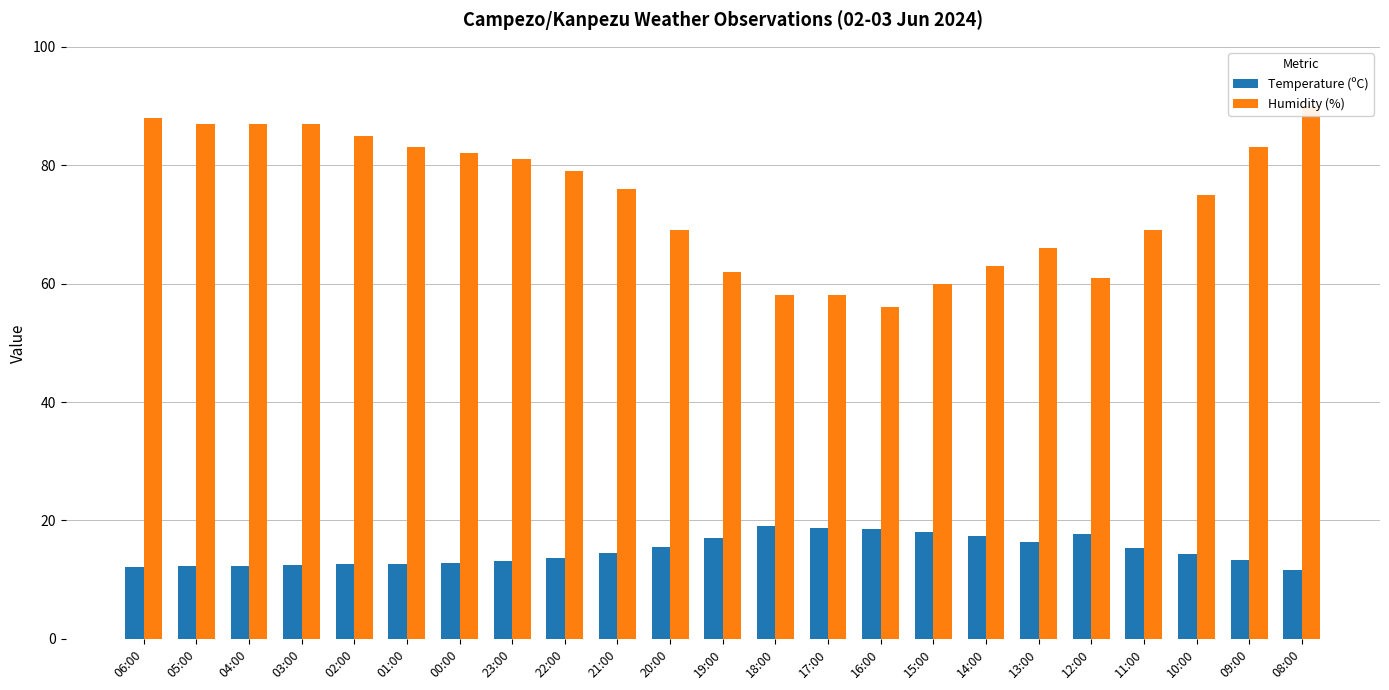

Reading left to right, what are all the values shown in this chart?

Temperature (ºC): 06:00=12.2	05:00=12.3	04:00=12.3	03:00=12.4	02:00=12.6	01:00=12.7	00:00=12.9	23:00=13.1	22:00=13.6	21:00=14.5	20:00=15.6	19:00=17.1	18:00=19.1	17:00=18.7	16:00=18.5	15:00=18.0	14:00=17.4	13:00=16.4	12:00=17.7	11:00=15.3	10:00=14.4	09:00=13.3	08:00=11.6
Humidity (%): 06:00=88.0	05:00=87.0	04:00=87.0	03:00=87.0	02:00=85.0	01:00=83.0	00:00=82.0	23:00=81.0	22:00=79.0	21:00=76.0	20:00=69.0	19:00=62.0	18:00=58.0	17:00=58.0	16:00=56.0	15:00=60.0	14:00=63.0	13:00=66.0	12:00=61.0	11:00=69.0	10:00=75.0	09:00=83.0	08:00=90.0